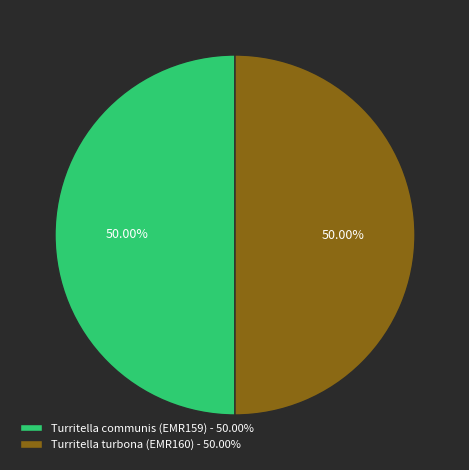

Approximately how many times larger is the value at Turritella communis (EMR159) - 50.00% compared to Turritella turbona (EMR160) - 50.00%?

1.0